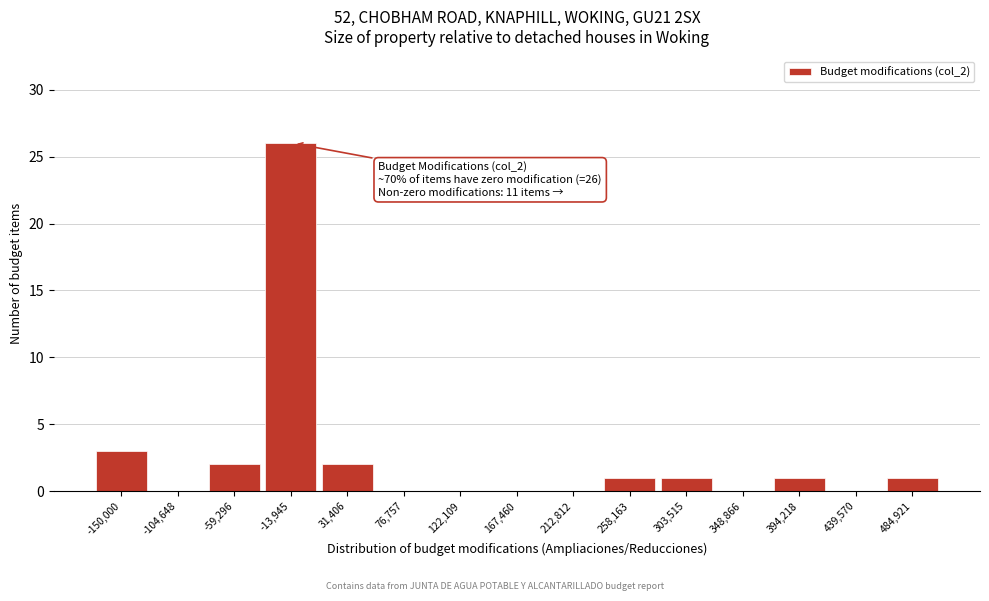

Reading left to right, transcribe all the data shown in this chart.

-150,000=3	-104,648=0	-59,296=2	-13,945=26	31,406=2	76,757=0	122,109=0	167,460=0	212,812=0	258,163=1	303,515=1	348,866=0	394,218=1	439,570=0	484,921=1